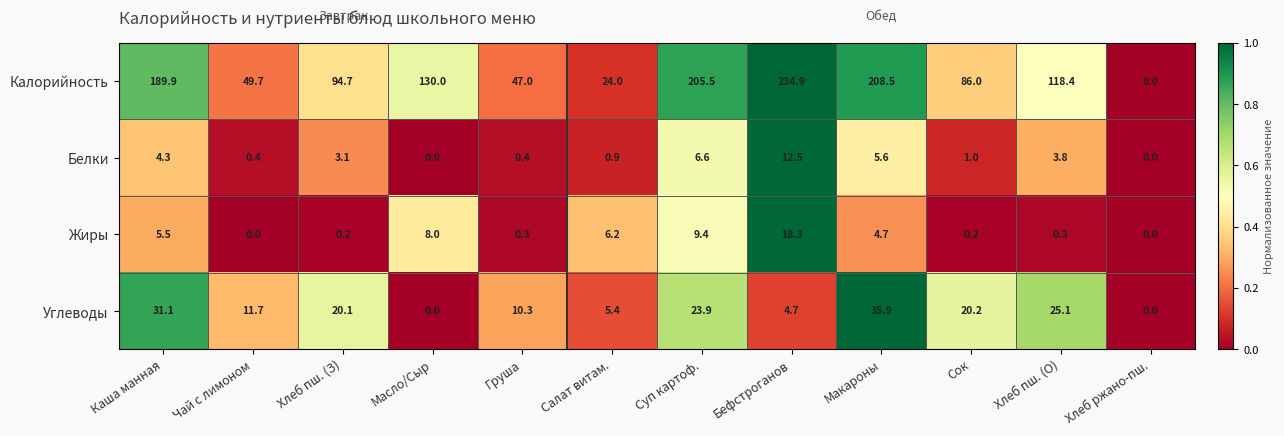

Which series has the largest range (max minus min)?

Калорийность